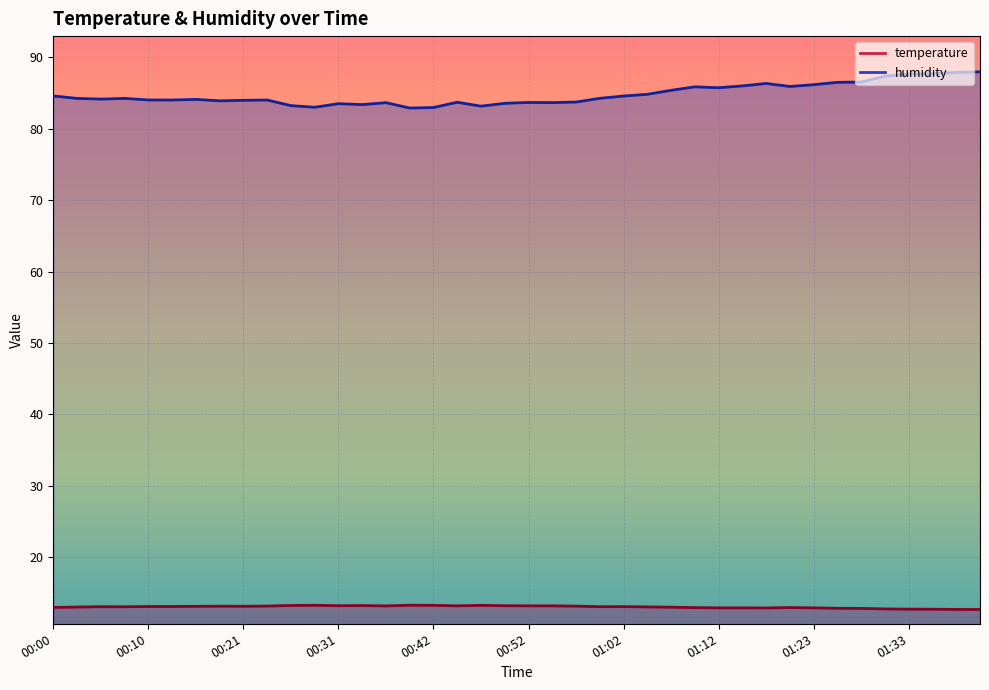

Reading left to right, what are all the values shown in this chart?

temperature: 00:00=13.0	00:03=13.0	00:05=13.1	00:08=13.1	00:10=13.1	00:13=13.1	00:16=13.1	00:18=13.1	00:21=13.1	00:23=13.2	00:26=13.2	00:29=13.3	00:31=13.2	00:34=13.2	00:36=13.2	00:39=13.3	00:42=13.3	00:44=13.2	00:47=13.3	00:49=13.2	00:52=13.2	00:54=13.2	00:57=13.2	01:00=13.1	01:02=13.1	01:05=13.0	01:07=13.0	01:10=12.9	01:12=12.9	01:15=12.9	01:18=12.9	01:20=12.9	01:23=12.9	01:25=12.8	01:28=12.8	01:30=12.8	01:33=12.7	01:36=12.7	01:38=12.7	01:41=12.7
humidity: 00:00=84.6	00:03=84.2	00:05=84.1	00:08=84.2	00:10=84.0	00:13=84.0	00:16=84.1	00:18=83.9	00:21=84.0	00:23=84.0	00:26=83.2	00:29=83.0	00:31=83.5	00:34=83.4	00:36=83.6	00:39=82.9	00:42=83.0	00:44=83.7	00:47=83.2	00:49=83.5	00:52=83.7	00:54=83.7	00:57=83.7	01:00=84.2	01:02=84.6	01:05=84.8	01:07=85.4	01:10=85.9	01:12=85.7	01:15=86.0	01:18=86.3	01:20=85.9	01:23=86.2	01:25=86.5	01:28=86.5	01:30=87.3	01:33=87.7	01:36=87.7	01:38=87.9	01:41=88.0